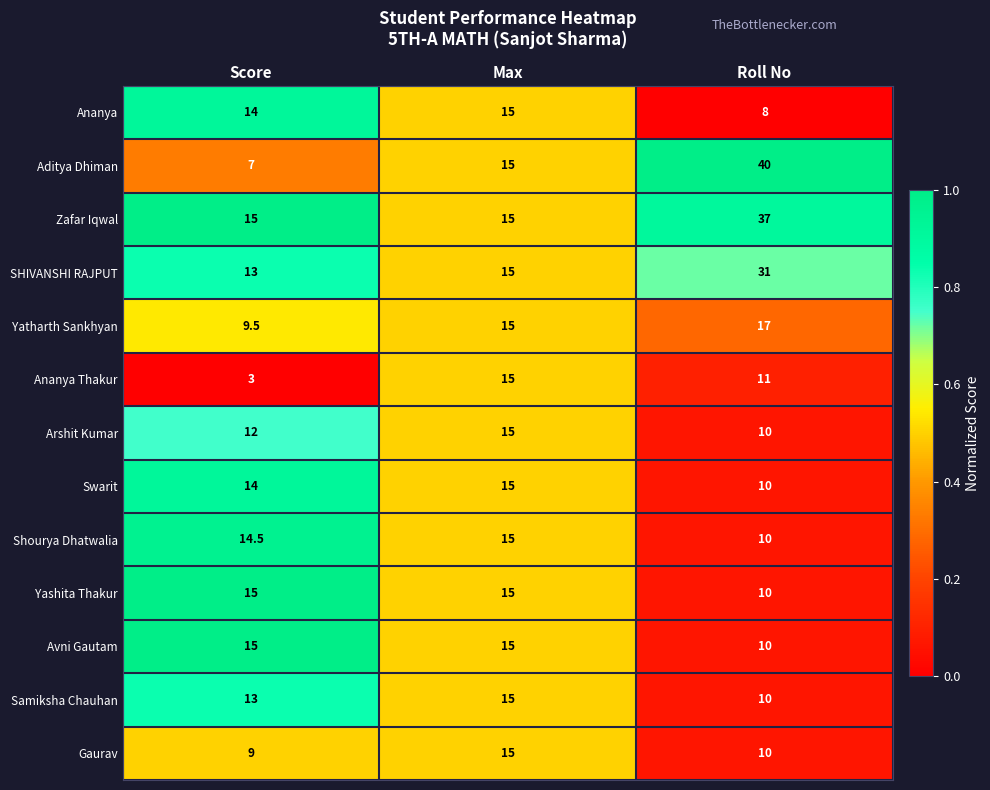

What is the greatest value displayed?

40.0